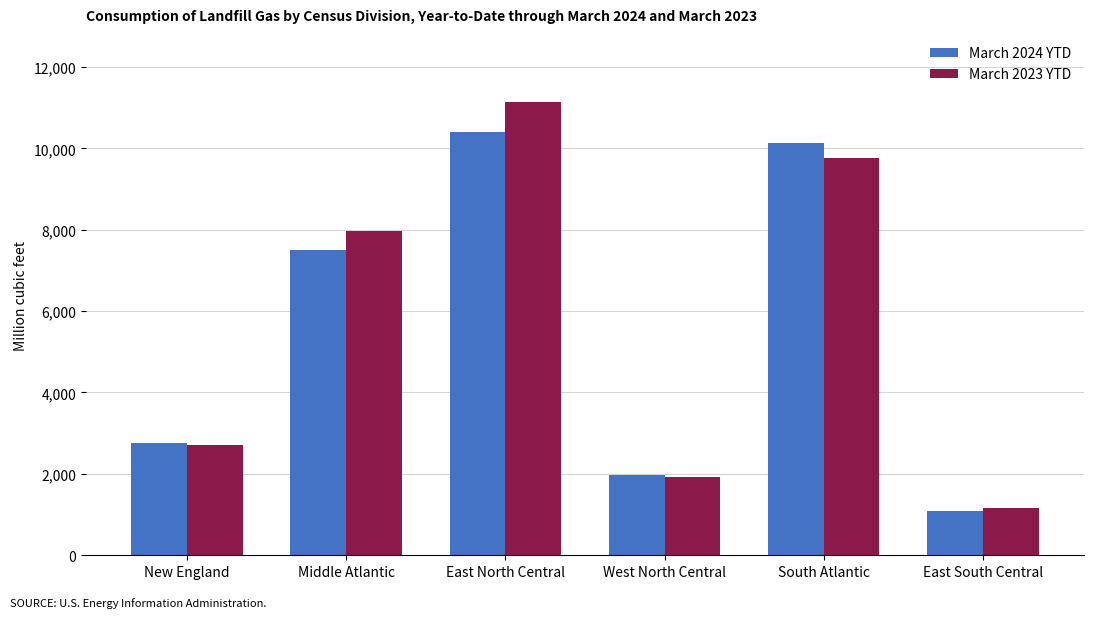

Which series has the widest spread of values?

March 2023 YTD